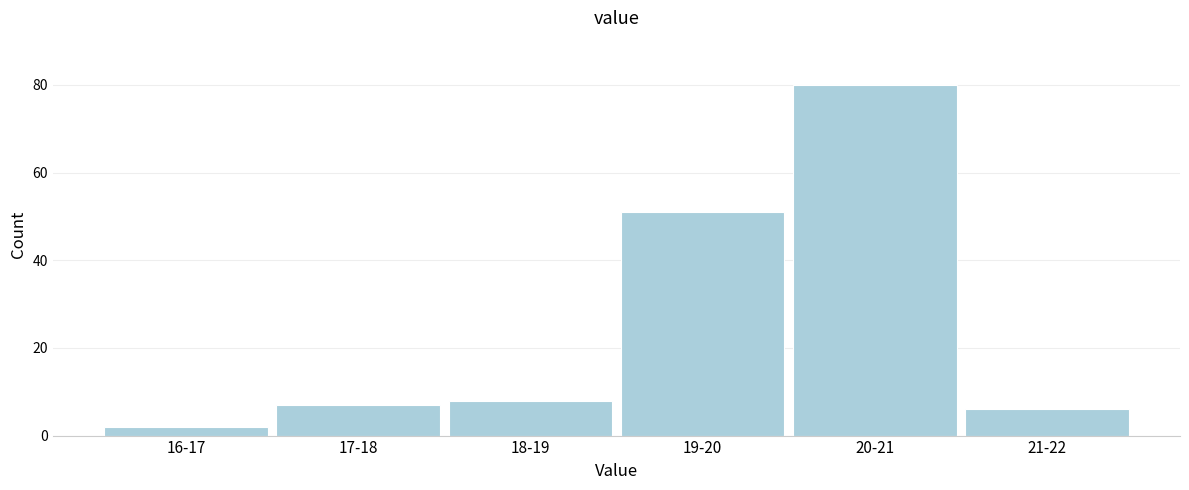

Reading left to right, extract all data points from this chart.

16-17=2	17-18=7	18-19=8	19-20=51	20-21=80	21-22=6